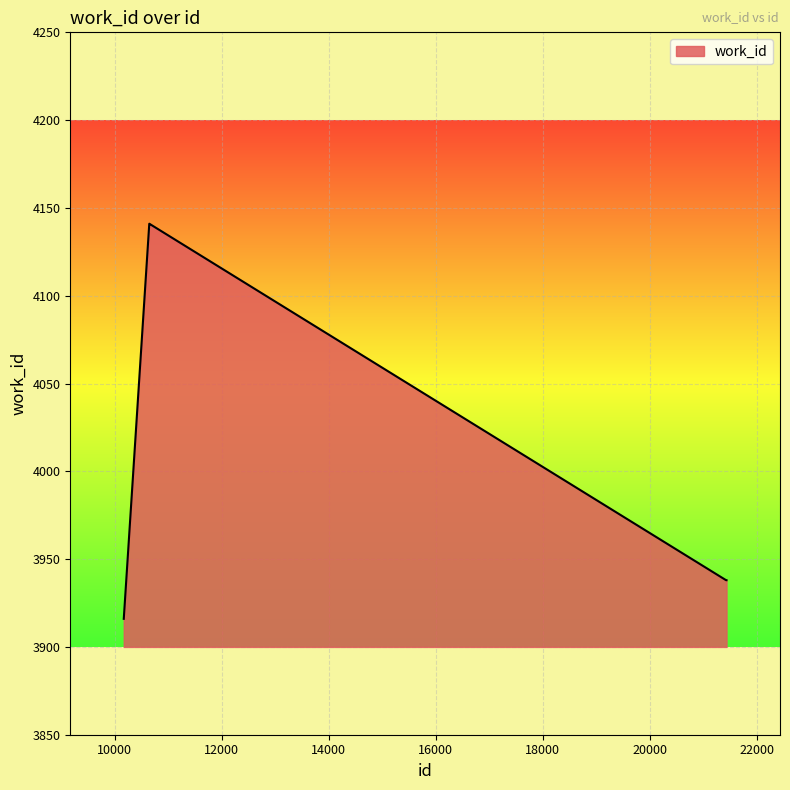

What is the minimum value shown in the chart?

3916